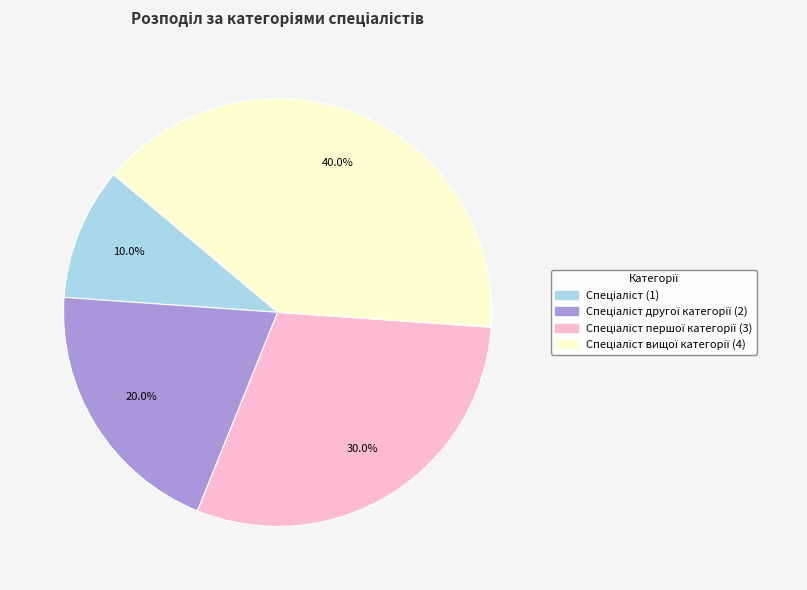

Is there a majority slice in this chart?

No